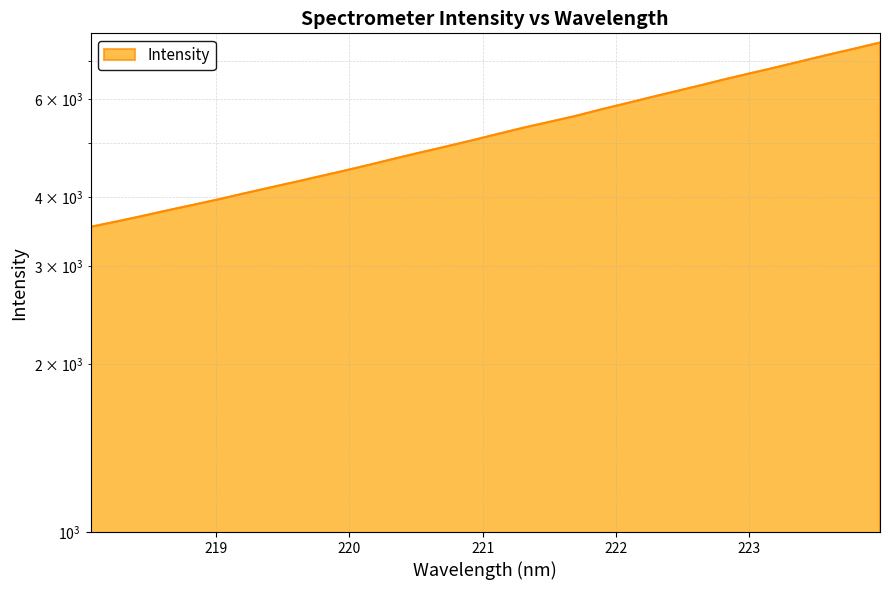

Reading right to left, what are all the values shown in this chart?

7569.8	7381.8	7204.2	7024.8	6848.3	6682.6	6520.0	6351.4	6192.9	6038.3	5883.8	5735.4	5582.8	5451.5	5324.3	5189.2	5055.6	4930.3	4811.1	4692.4	4573.2	4460.5	4354.5	4250.9	4152.1	4053.9	3956.2	3866.7	3780.4	3692.2	3609.8	3532.4